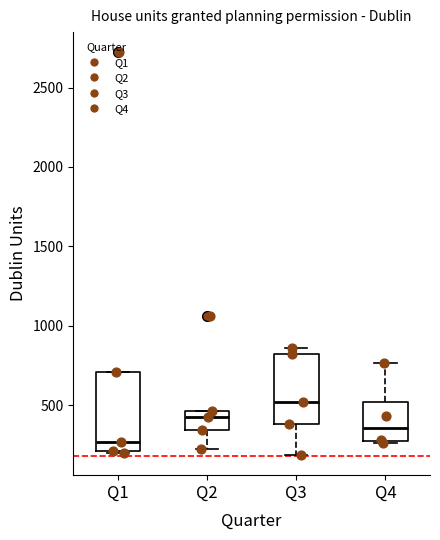

Reading left to right, transcribe this box plot: for each box, give where its median line is, the range the box spans, and where its two whiskers end, as read against the y-axis. The values are not printed on the chart, so give them approximately, as read against the axis.

Q1: median 250, box 200 to 700, whiskers 200 to 700
Q2: median 400, box 350 to 450, whiskers 200 to 450
Q3: median 500, box 400 to 800, whiskers 200 to 850
Q4: median 350, box 250 to 500, whiskers 250 to 750